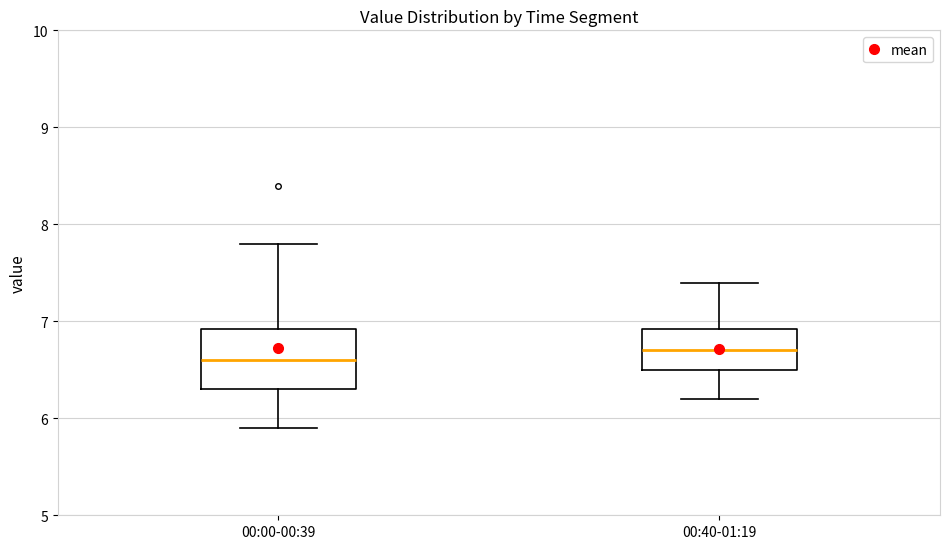

Which box is the tallest, from its lower edge to its upper edge?

00:00-00:39